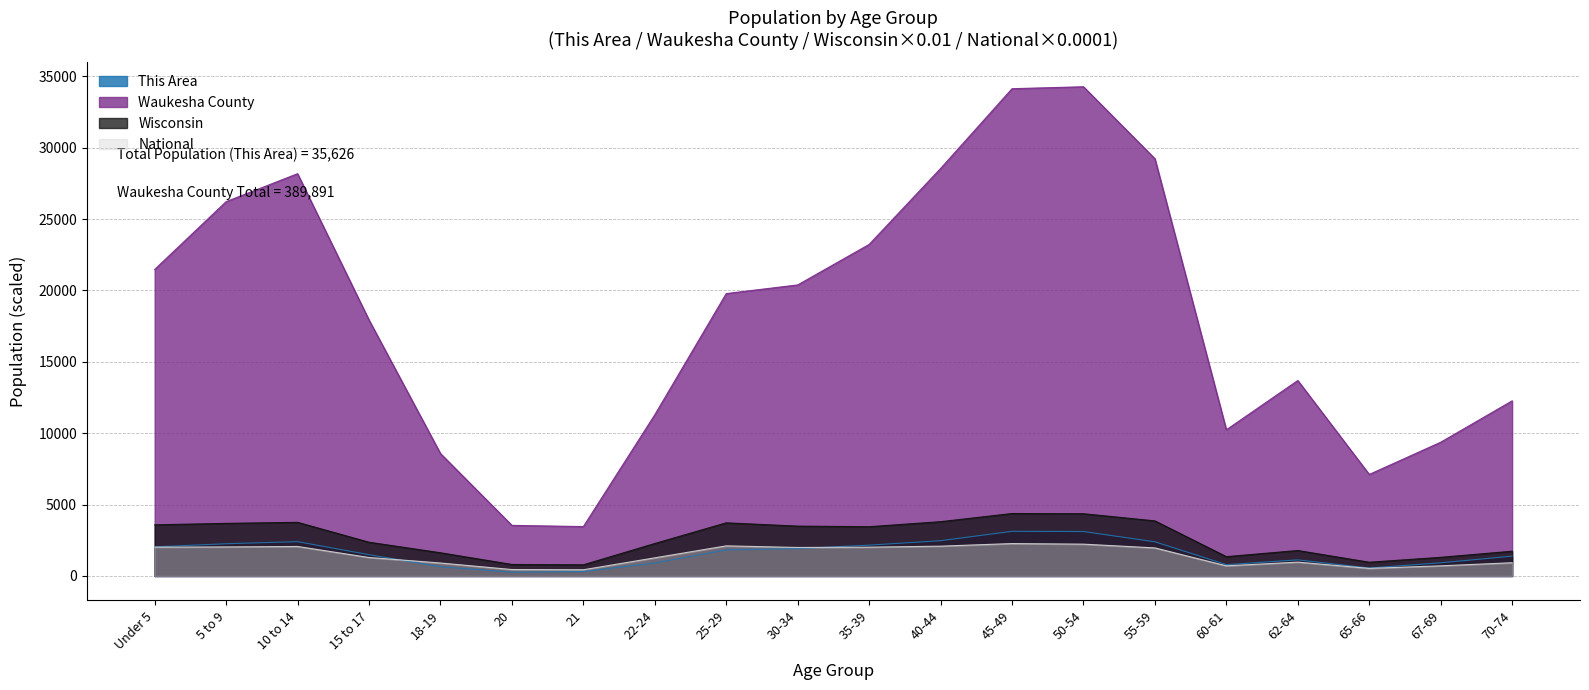

In This Area, how many points are lower than both neighbors (excluding endpoints)?

3